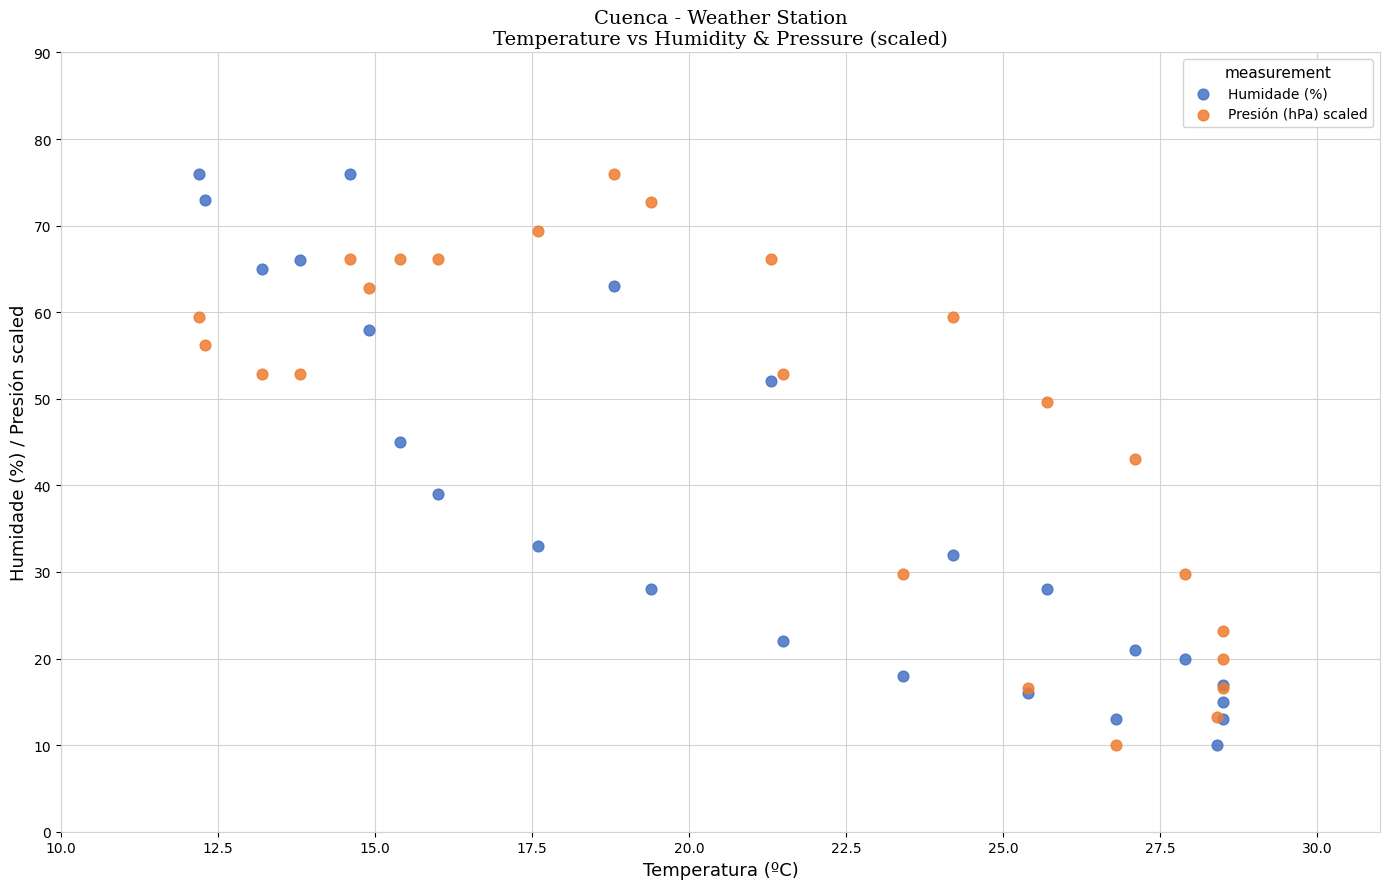

What are all the series names shown in the legend?

Humidade (%), Presión (hPa) scaled